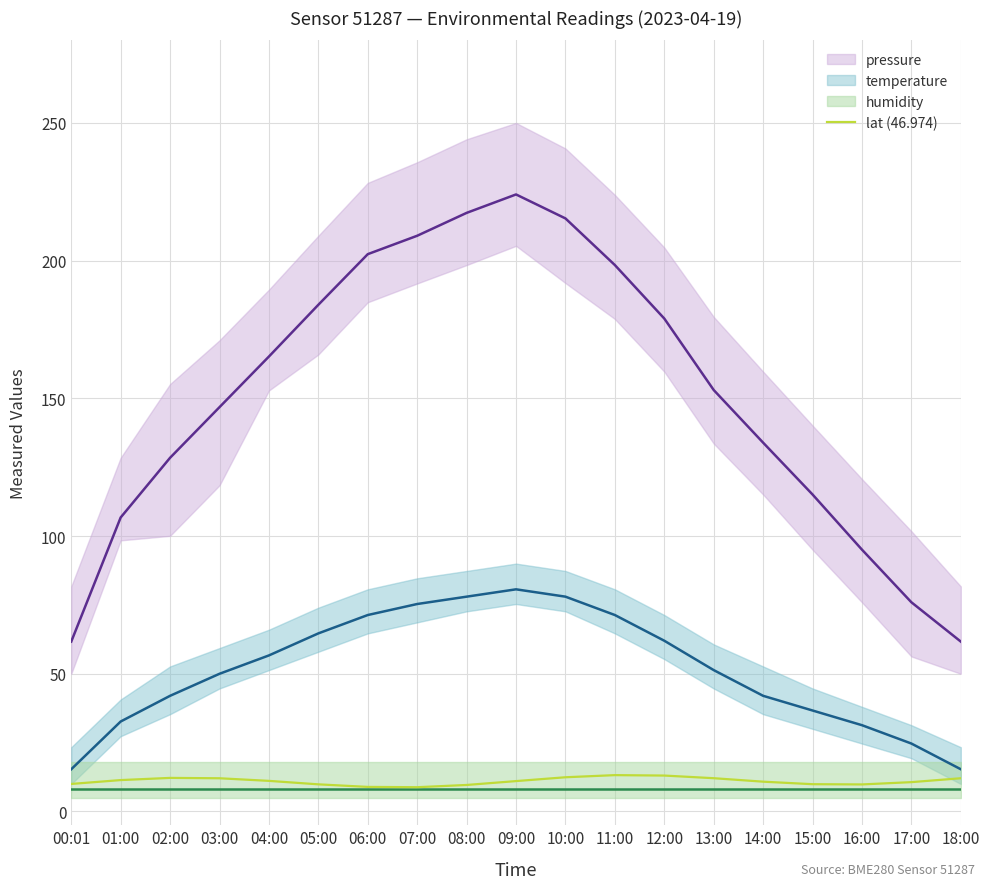

What is the difference between the temperature values at 05:00 and 10:00?

13.3